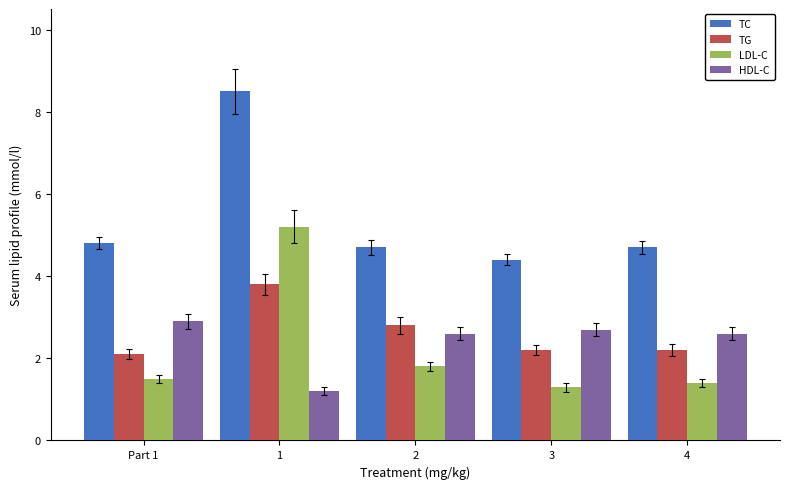

What is the total value across all series at 2?

11.9